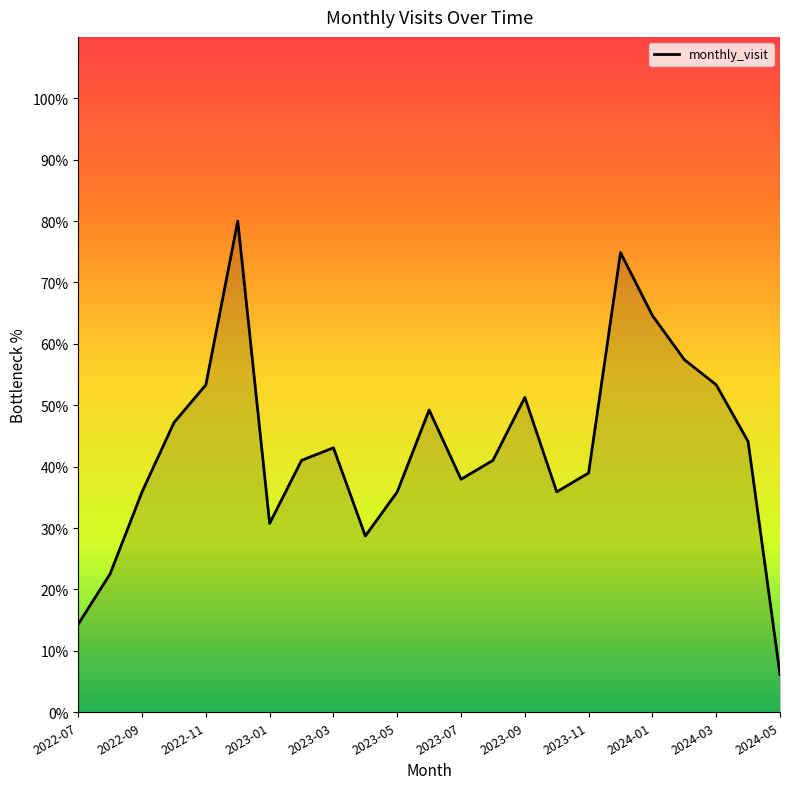

What is the smallest value displayed?

6.2